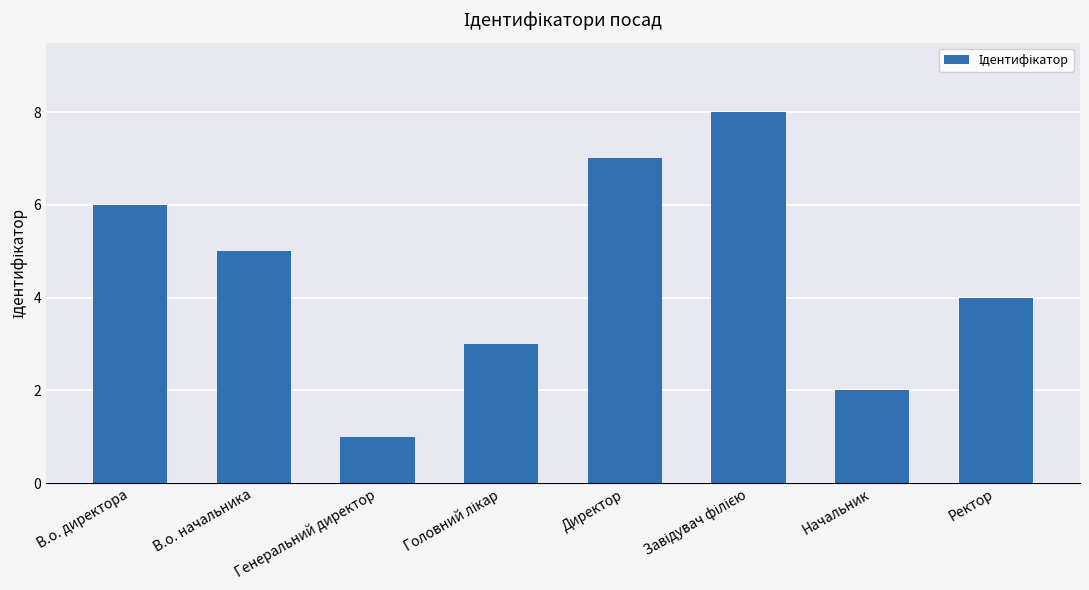

Reading left to right, transcribe all the data shown in this chart.

6	5	1	3	7	8	2	4